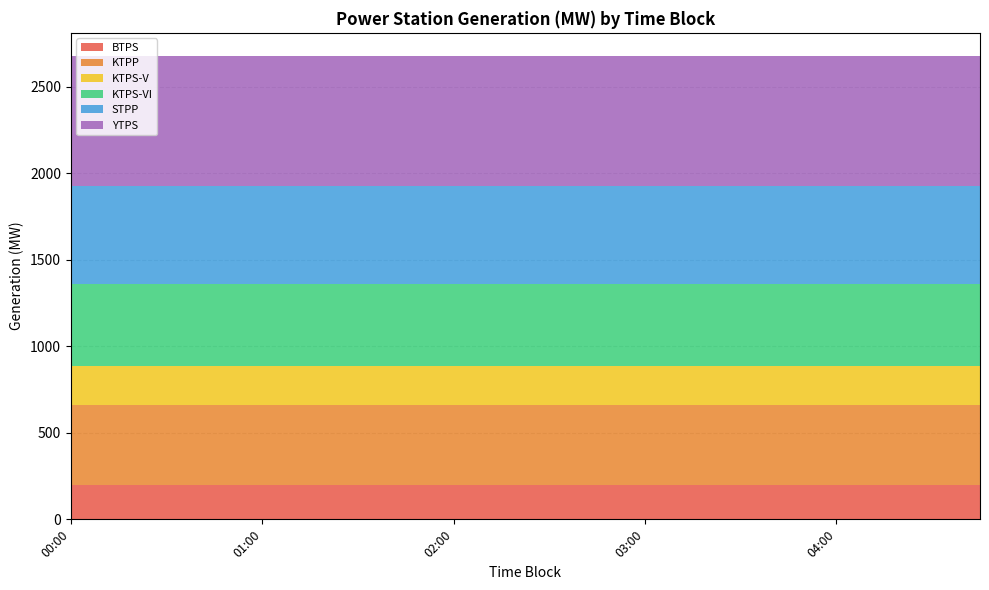

Reading left to right, what are all the values shown in this chart?

BTPS: 200.0	200.0	200.0	200.0	200.0	200.0	200.0	200.0	200.0	200.0	200.0	200.0	200.0	200.0	200.0	200.0	200.0	200.0	200.0	200.0
KTPP: 461.0	461.0	461.0	461.0	461.0	461.0	461.0	461.0	461.0	461.0	461.0	461.0	461.0	461.0	461.0	461.0	461.0	461.0	461.0	461.0
KTPS-V: 228.0	228.0	228.0	228.0	228.0	228.0	228.0	228.0	228.0	228.0	228.0	228.0	228.0	228.0	228.0	228.0	228.0	228.0	228.0	228.0
KTPS-VI: 473.5	473.5	473.5	473.5	473.5	473.5	473.5	473.5	473.5	473.5	473.5	473.5	473.5	473.5	473.5	473.5	473.5	473.5	473.5	473.5
STPP: 565.5	565.5	565.5	565.5	565.5	565.5	565.5	565.5	565.5	565.5	565.5	565.5	565.5	565.5	565.5	565.5	565.5	565.5	565.5	565.5
YTPS: 750.0	750.0	750.0	750.0	750.0	750.0	750.0	750.0	750.0	750.0	750.0	750.0	750.0	750.0	750.0	750.0	750.0	750.0	750.0	750.0